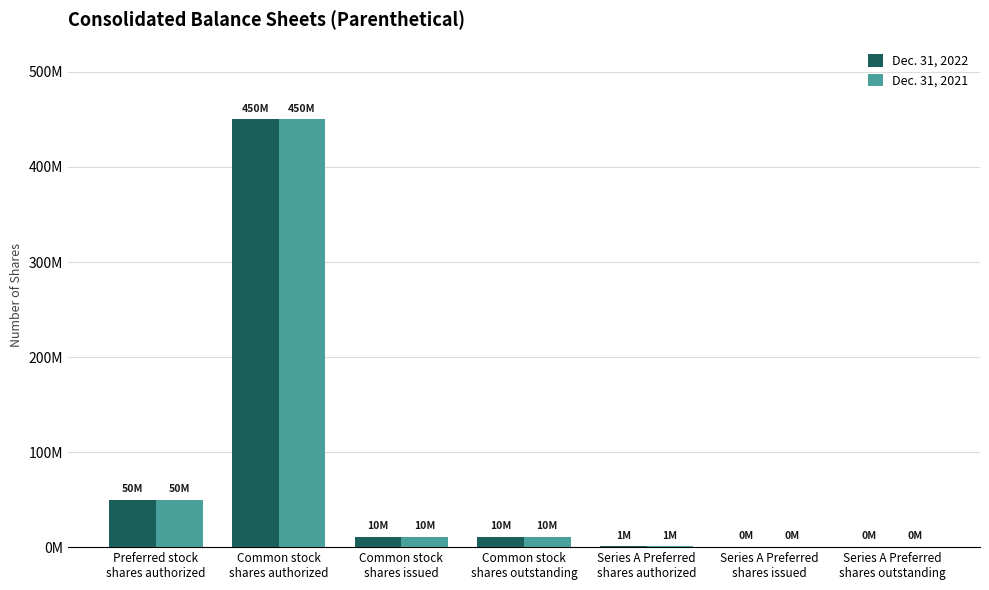

What are all the series names shown in the legend?

Dec. 31, 2022, Dec. 31, 2021